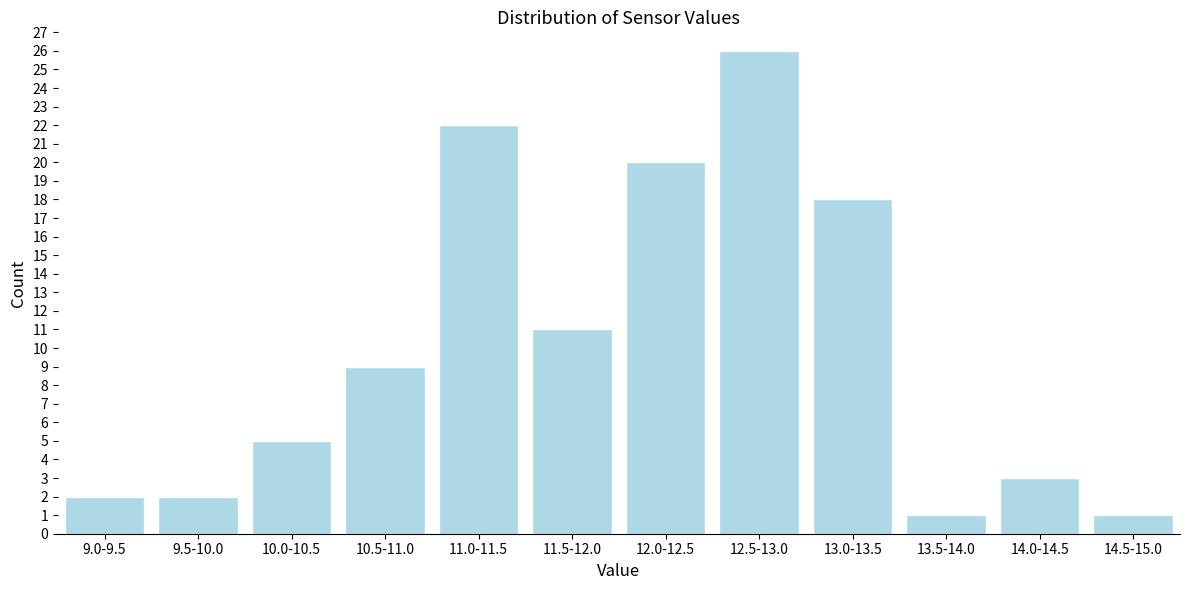

Reading left to right, extract all data points from this chart.

2	2	5	9	22	11	20	26	18	1	3	1